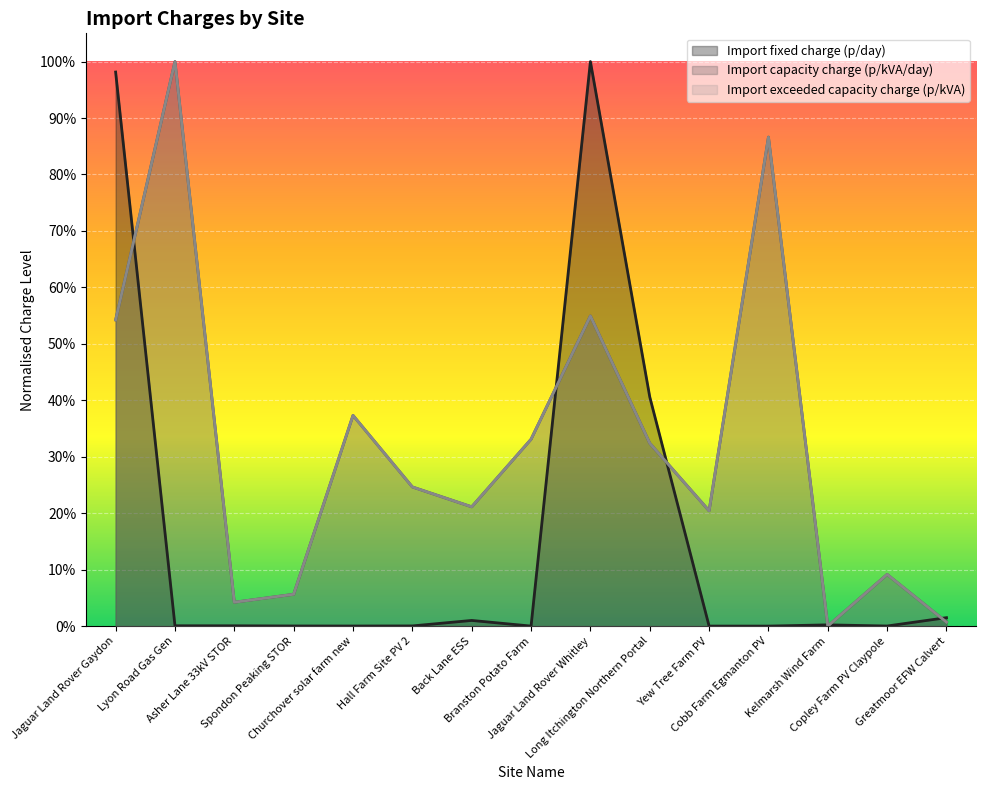

How many positive values does the Import capacity charge (p/kVA/day) series have?

14